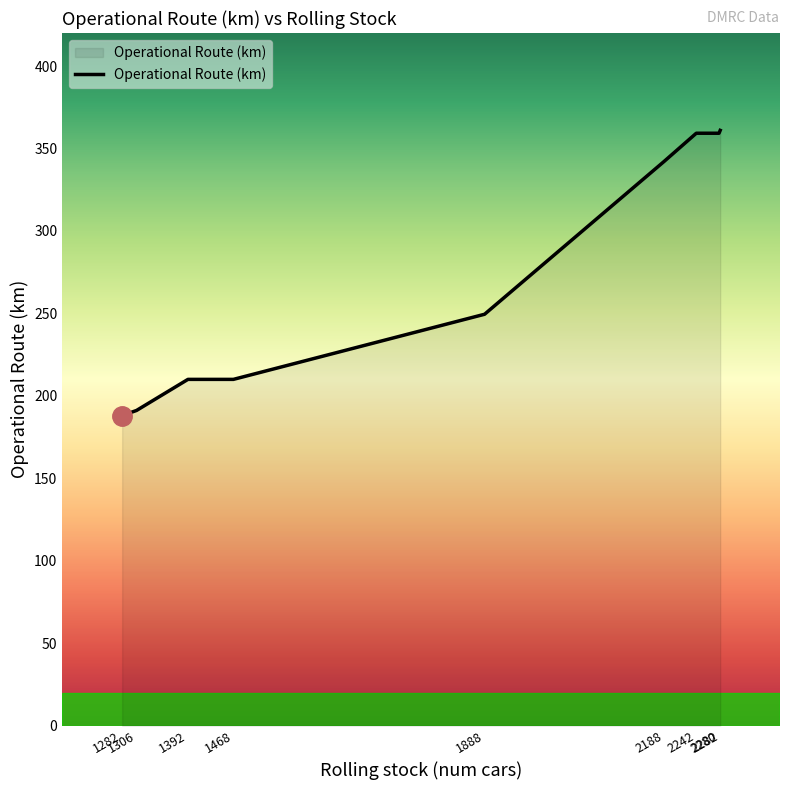

Reading left to right, extract all data points from this chart.

1282=188.1	1306=191.1	1392=210.0	1468=210.0	1888=249.5	2188=342.1	2242=359.2	2280=359.2	2282=361.0